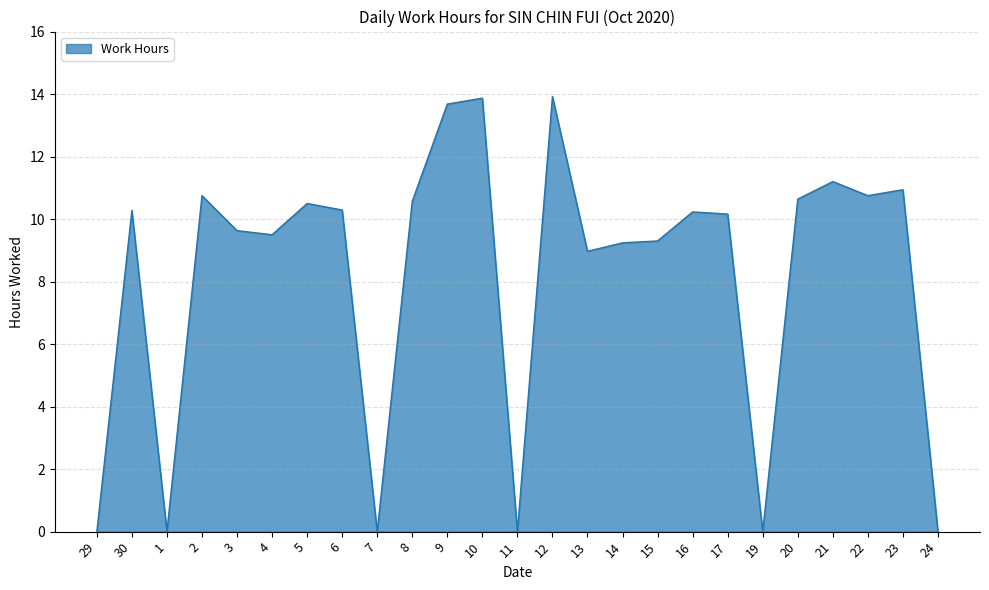

What is the greatest value displayed?

13.9